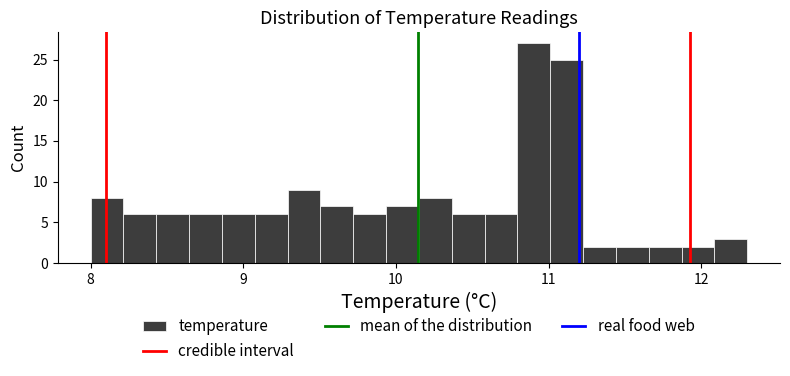

Around what value on the x-axis is the tallest bar? Give the approximate position of its centre, as read against the axis.

10.9